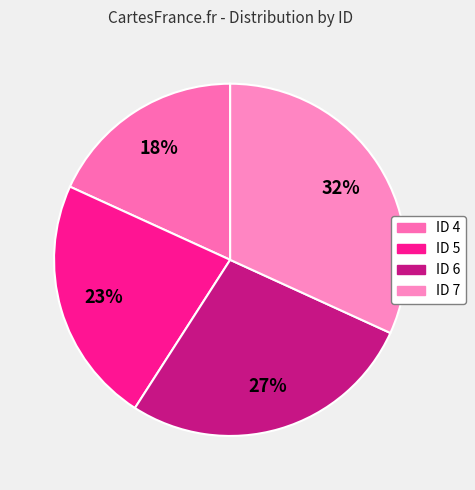

Does ID 7 account for over 50% of the chart?

No